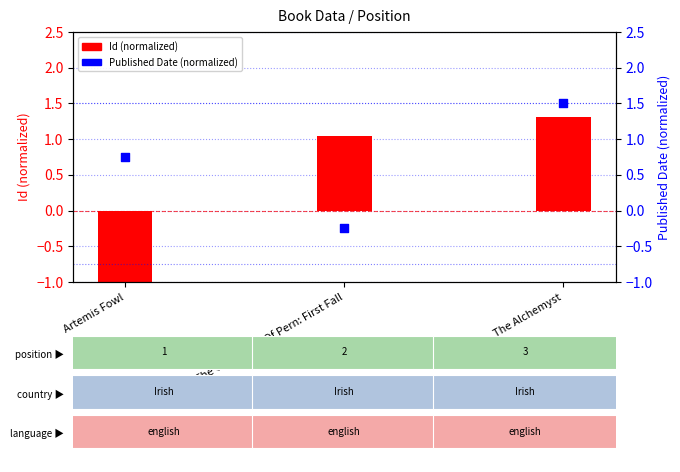

What is the total value across all series at Artemis Fowl?

-0.4